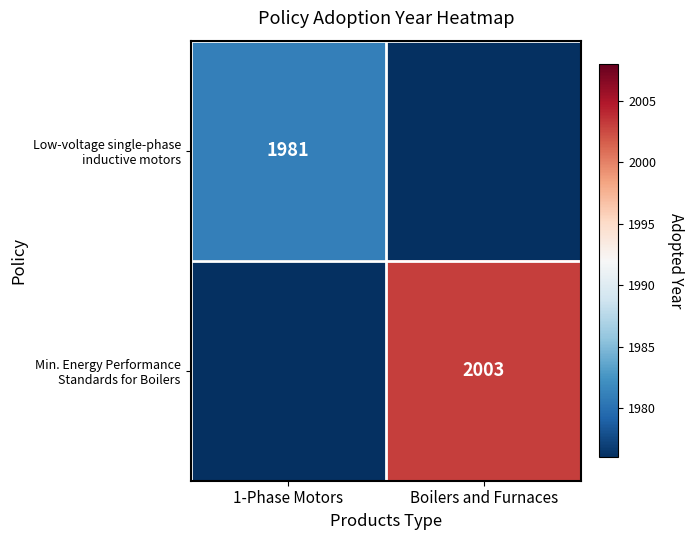

Rank the series by their average value, from lowest to highest.

Low-voltage single-phase inductive motors, Min. Energy Performance Standards for Boilers